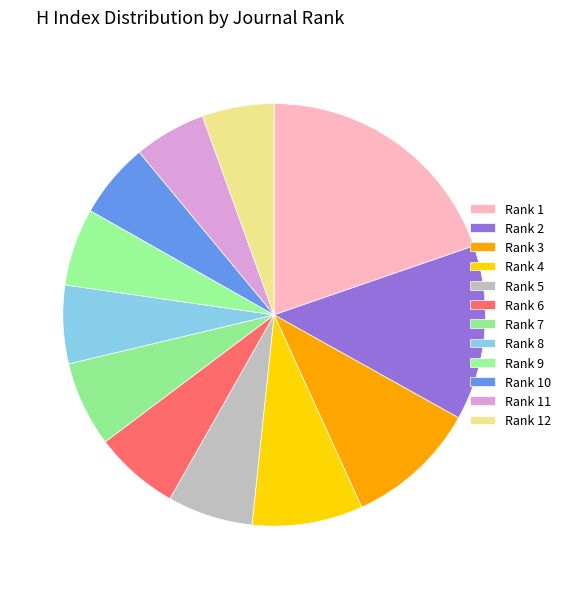

How many segments does this pie chart have?

12